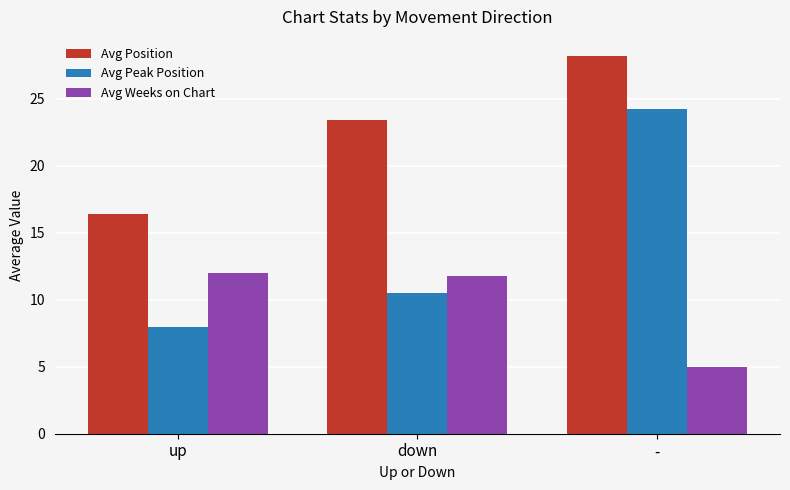

How many bars are there in total?

9